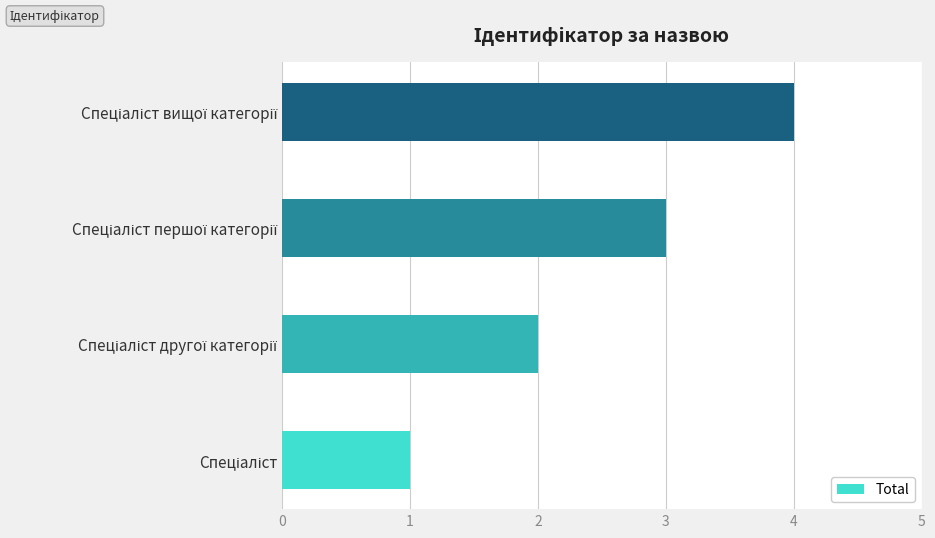

How many values are below 3?

2